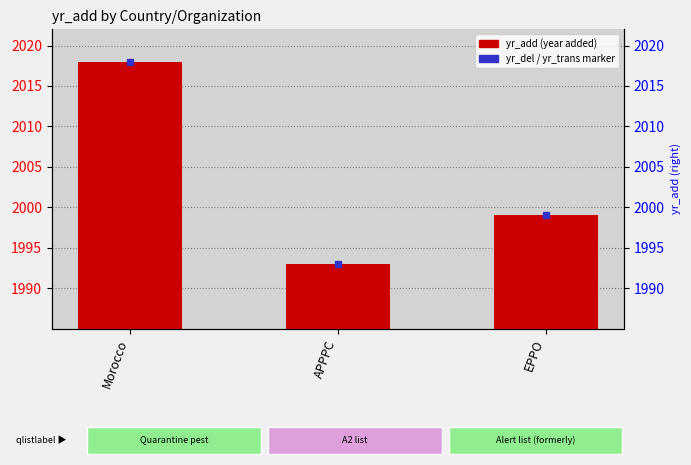

The chart shows a value of 1993 at APPPC. True or false?

True